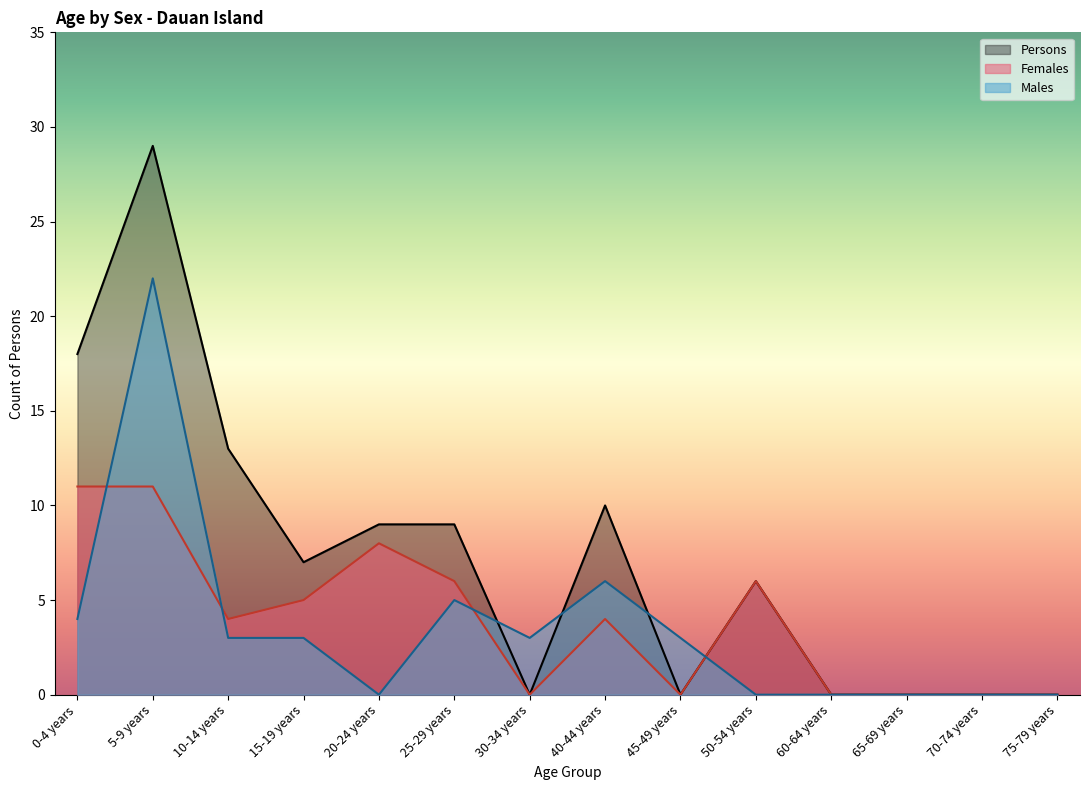

Rank the series at 5-9 years from highest to lowest value.

Persons, Males, Females